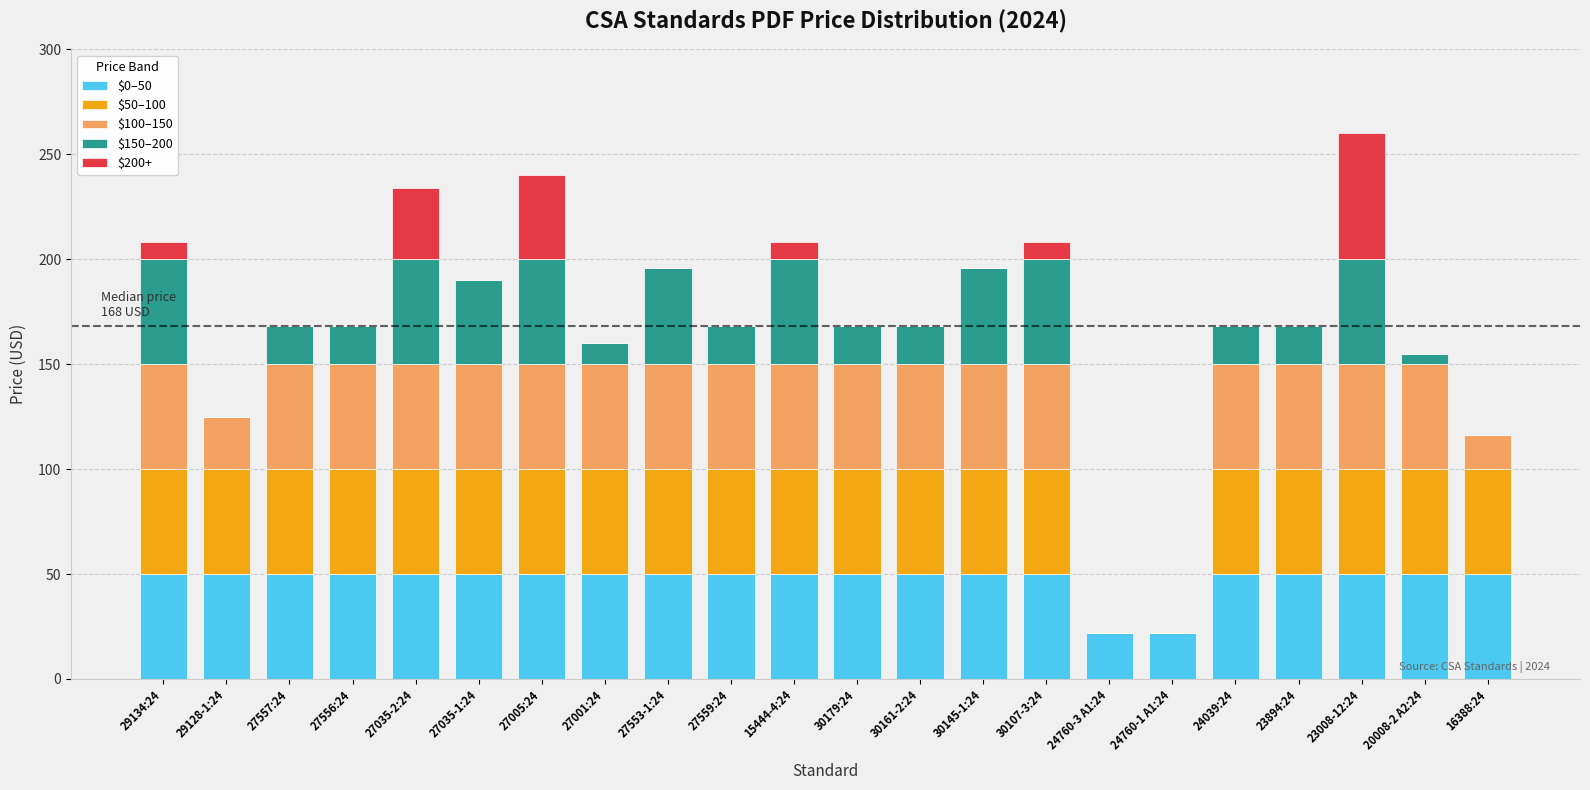

The $0–50 series shows 71 at 15444-4:24. True or false?

False